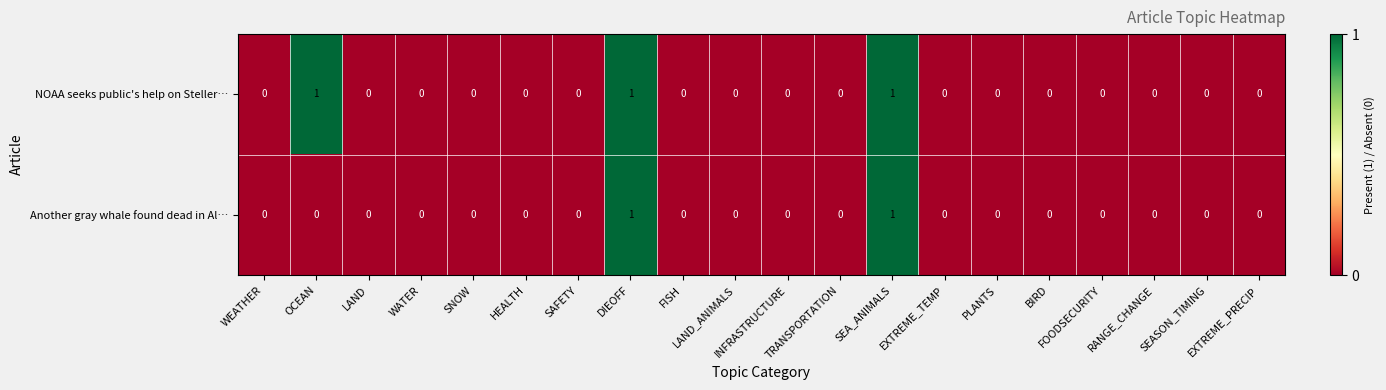

Which series has the largest total across all categories?

NOAA seeks public's help on Steller…